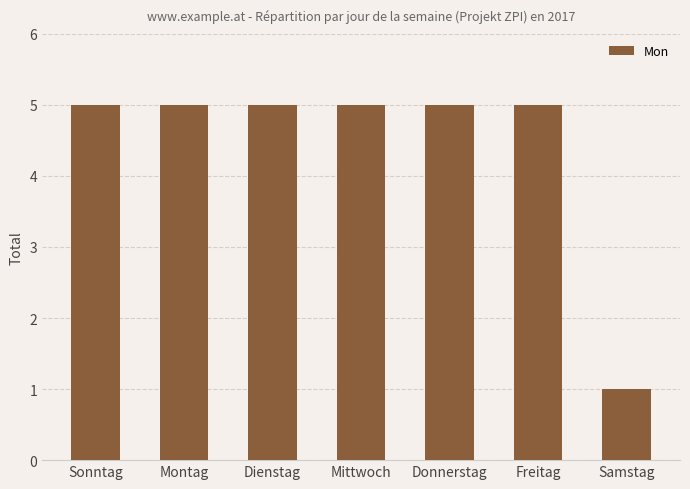

Reading right to left, what are all the values shown in this chart?

Samstag=1	Freitag=5	Donnerstag=5	Mittwoch=5	Dienstag=5	Montag=5	Sonntag=5